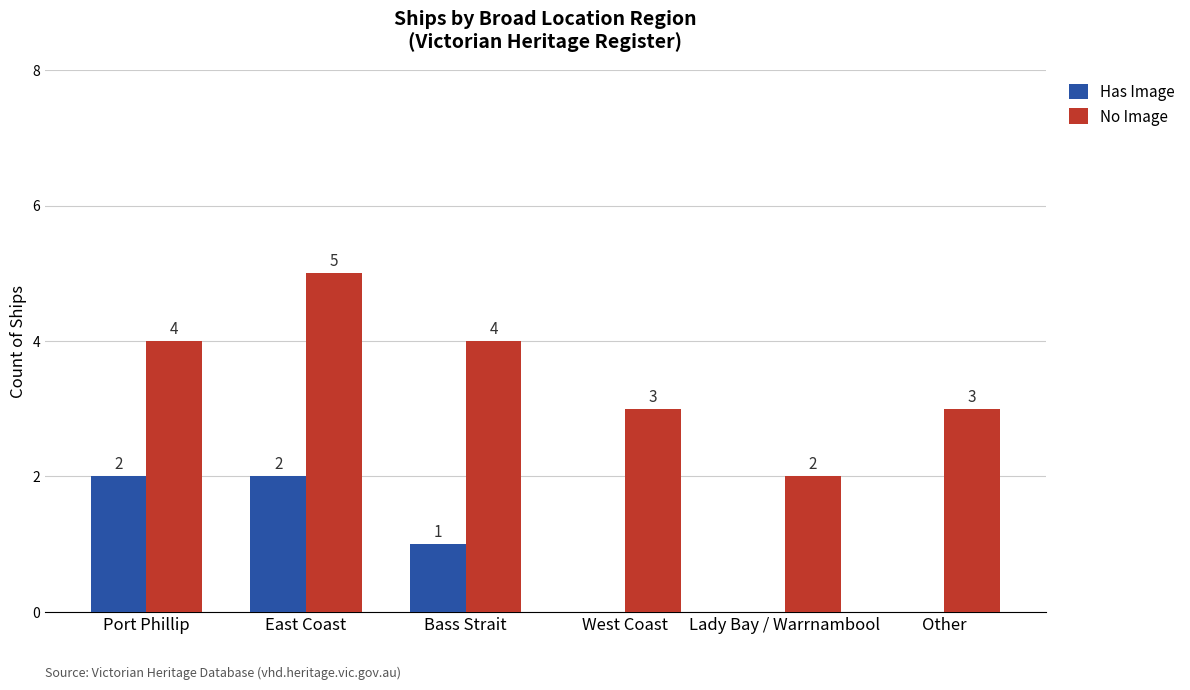

What is the average value of the Has Image series?

1